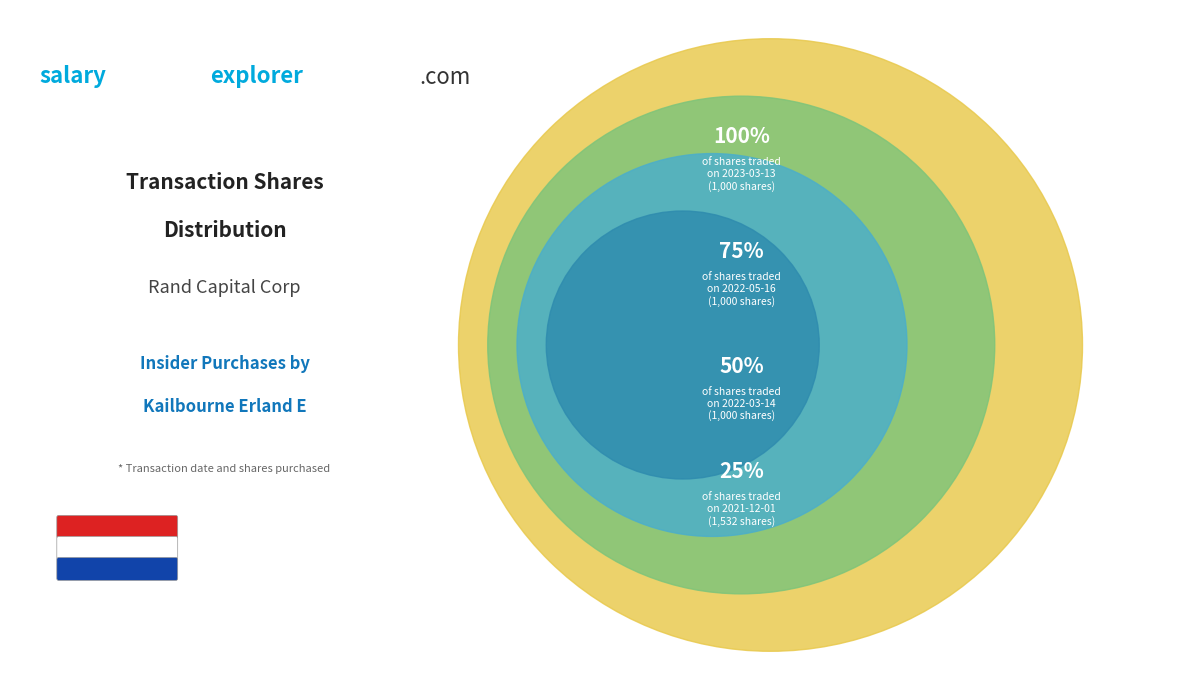

How many segments does this pie chart have?

4